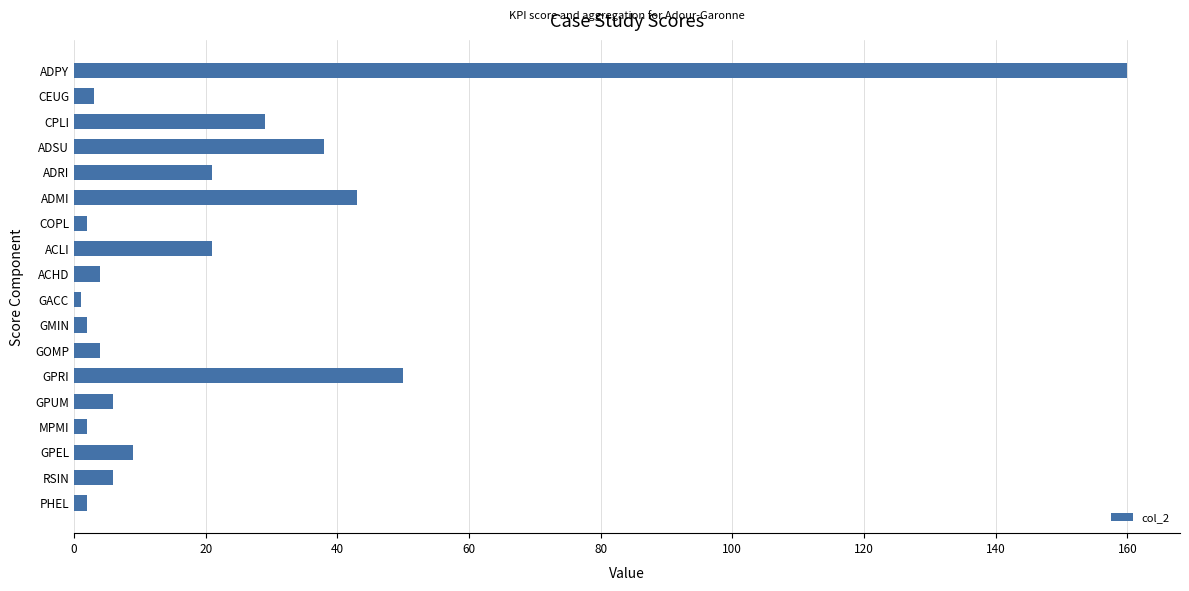

Reading top to bottom, list all the values displayed in this chart.

160	3	29	38	21	43	2	21	4	1	2	4	50	6	2	9	6	2